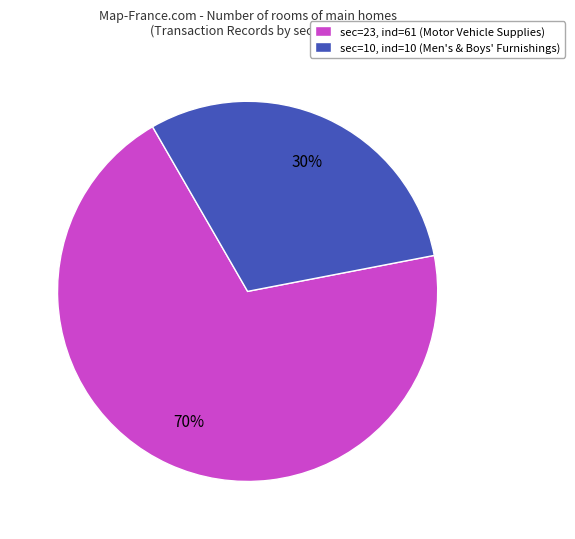

What is the ratio of the value at sec=10, ind=10 (Men's & Boys' Furnishings) to the value at sec=23, ind=61 (Motor Vehicle Supplies)?

0.4